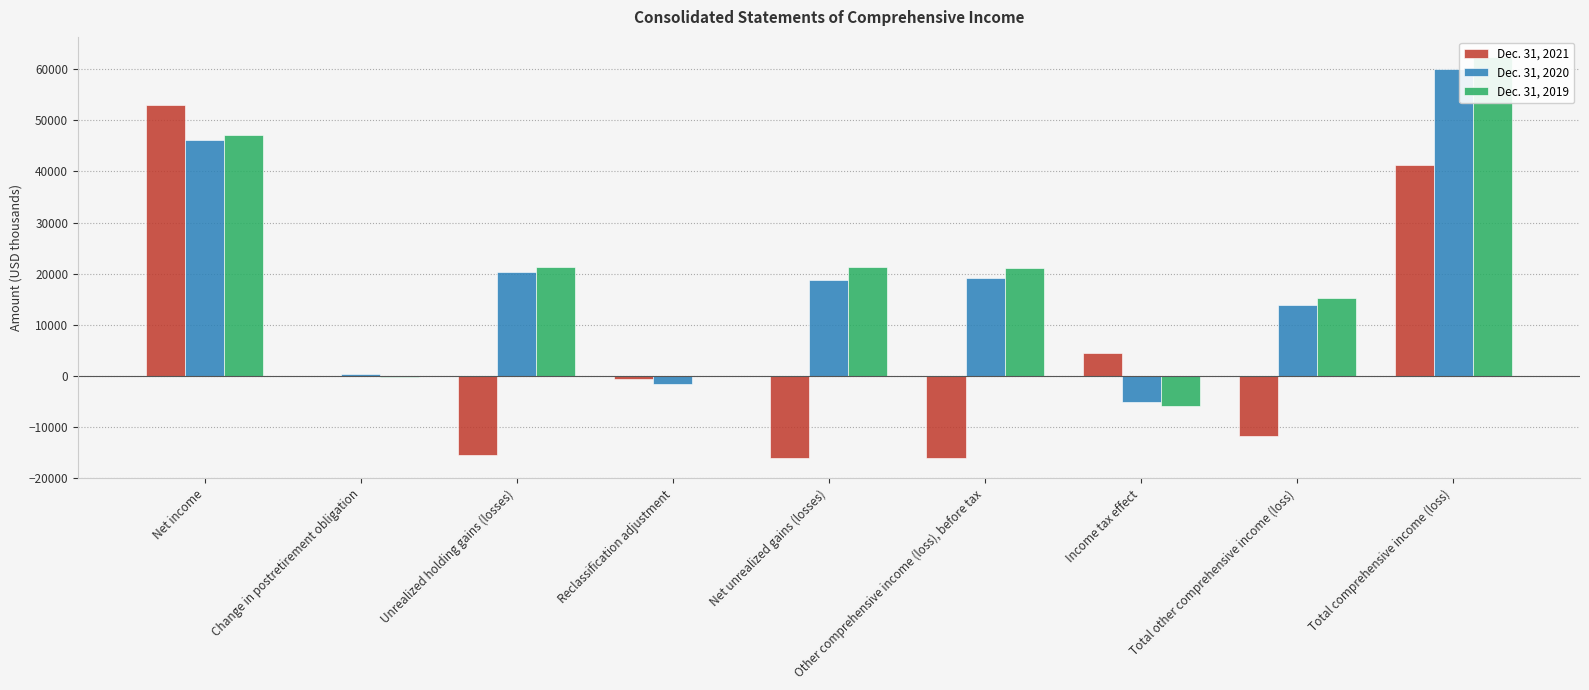

What are all the series names shown in the legend?

Dec. 31, 2021, Dec. 31, 2020, Dec. 31, 2019